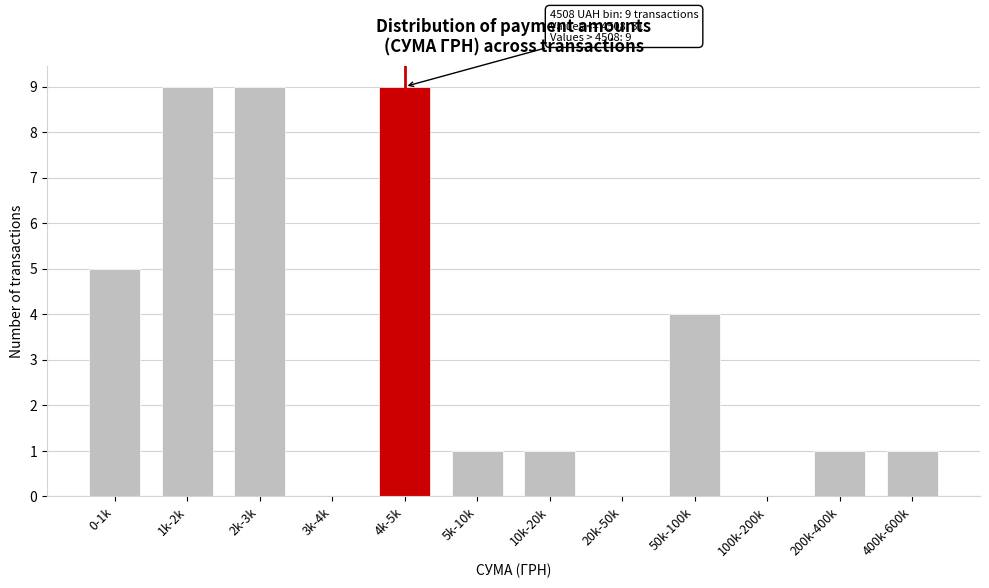

Reading right to left, list all the values displayed in this chart.

400k-600k=1	200k-400k=1	100k-200k=0	50k-100k=4	20k-50k=0	10k-20k=1	5k-10k=1	4k-5k=9	3k-4k=0	2k-3k=9	1k-2k=9	0-1k=5